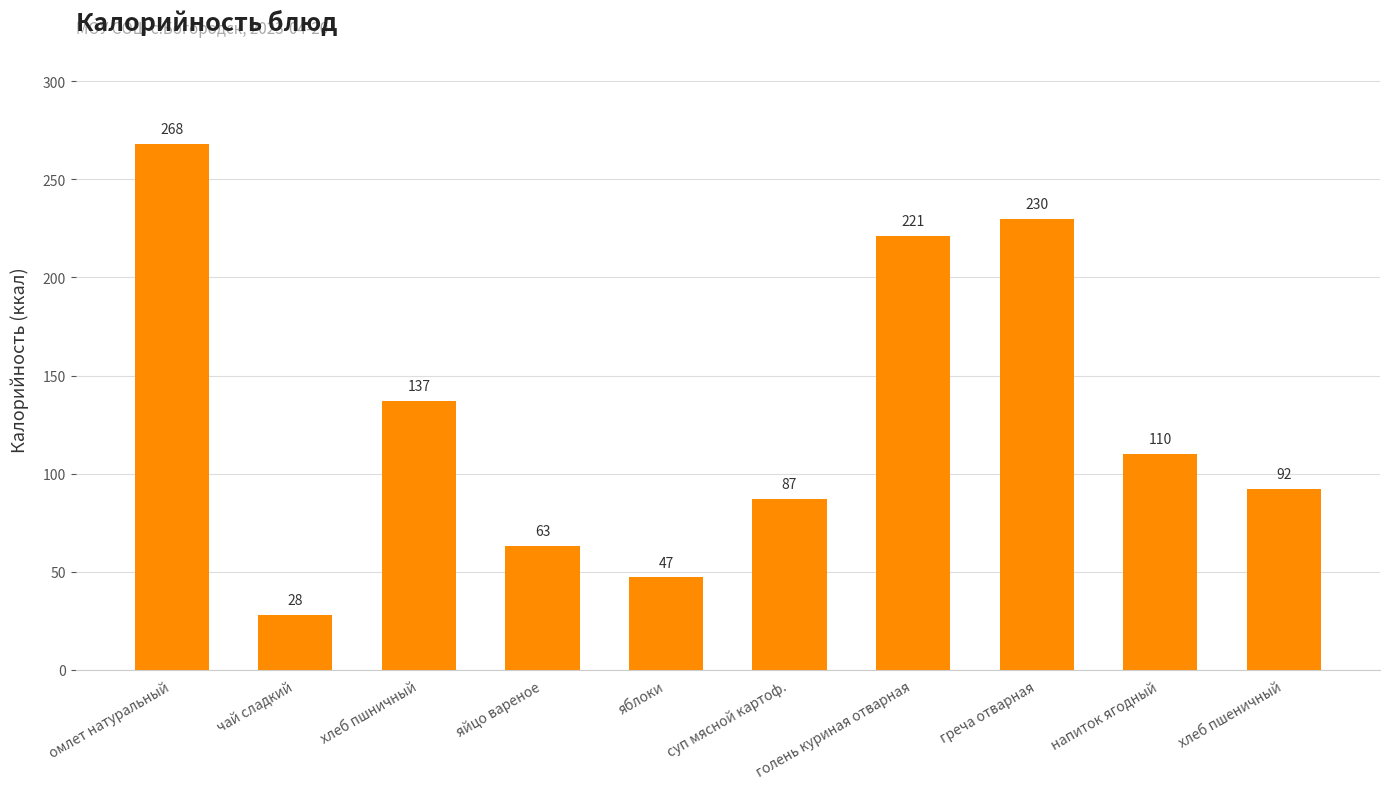

What is the average value?

128